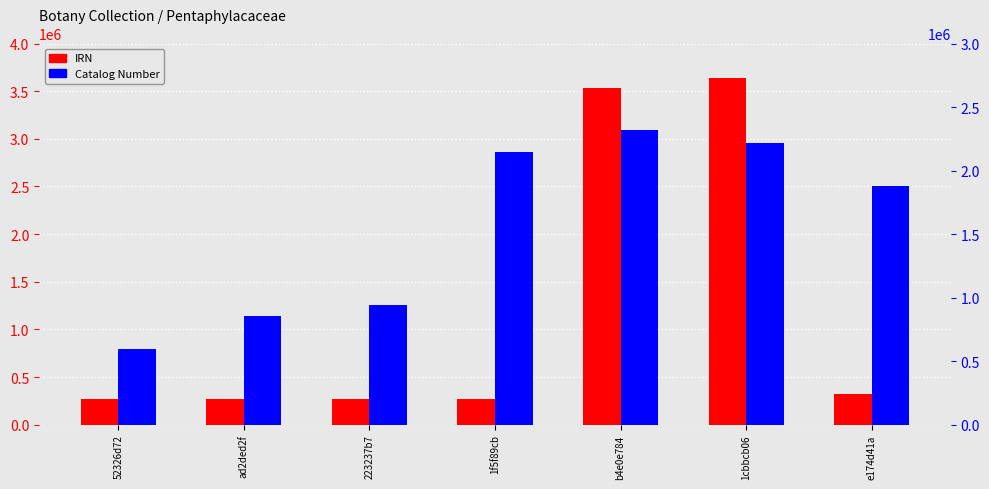

List the labels in order of Catalog Number value, smallest first.

52326d72, ad2ded2f, 223237b7, e174d41a, 1f5f89cb, 1cbbcb06, b4e0e784